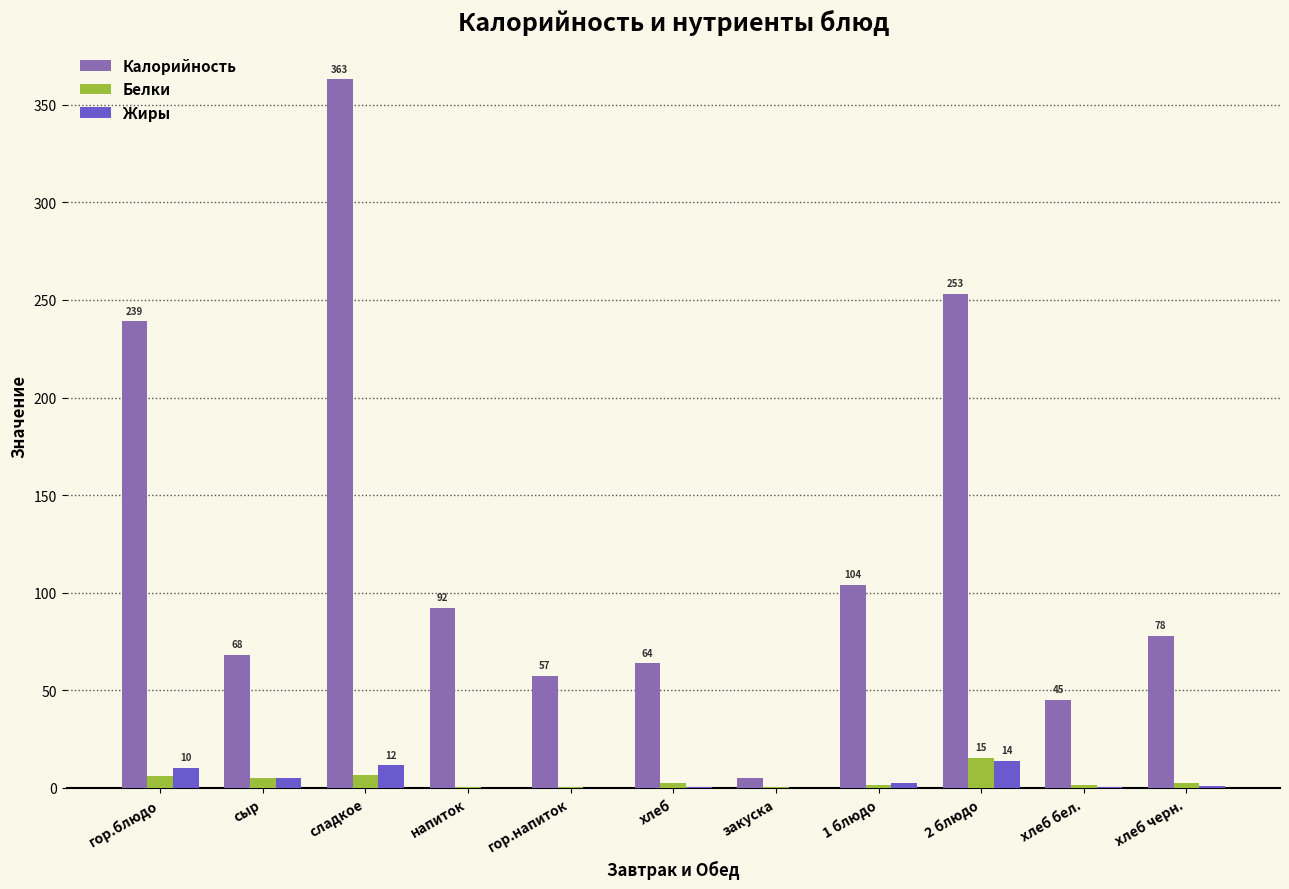

The Калорийность series shows 131.6 at хлеб черн.. True or false?

False